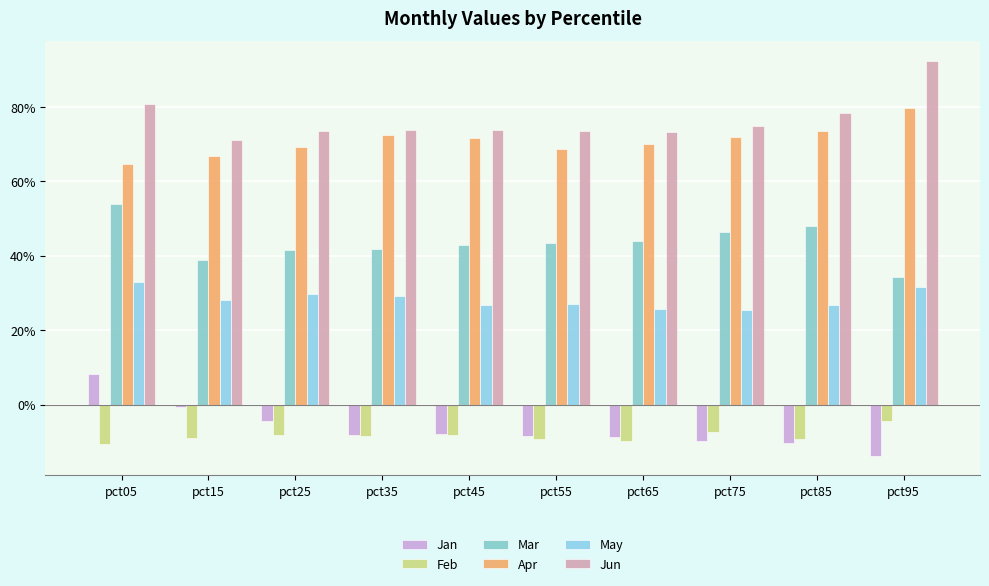

What is the value of the May bar at the 6th from the left?

0.3